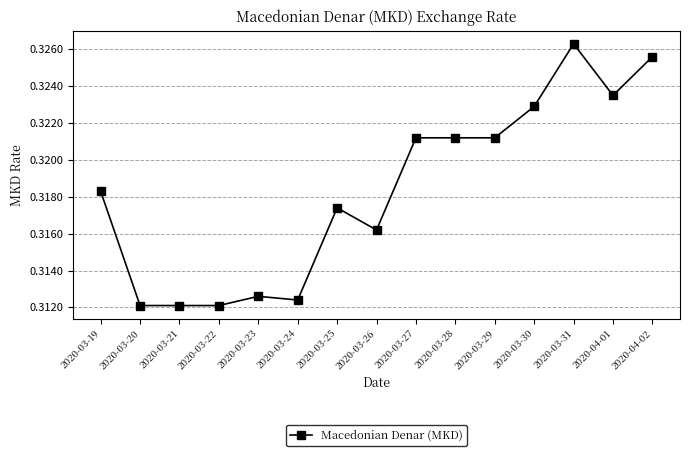

How many categories are shown in the chart?

15